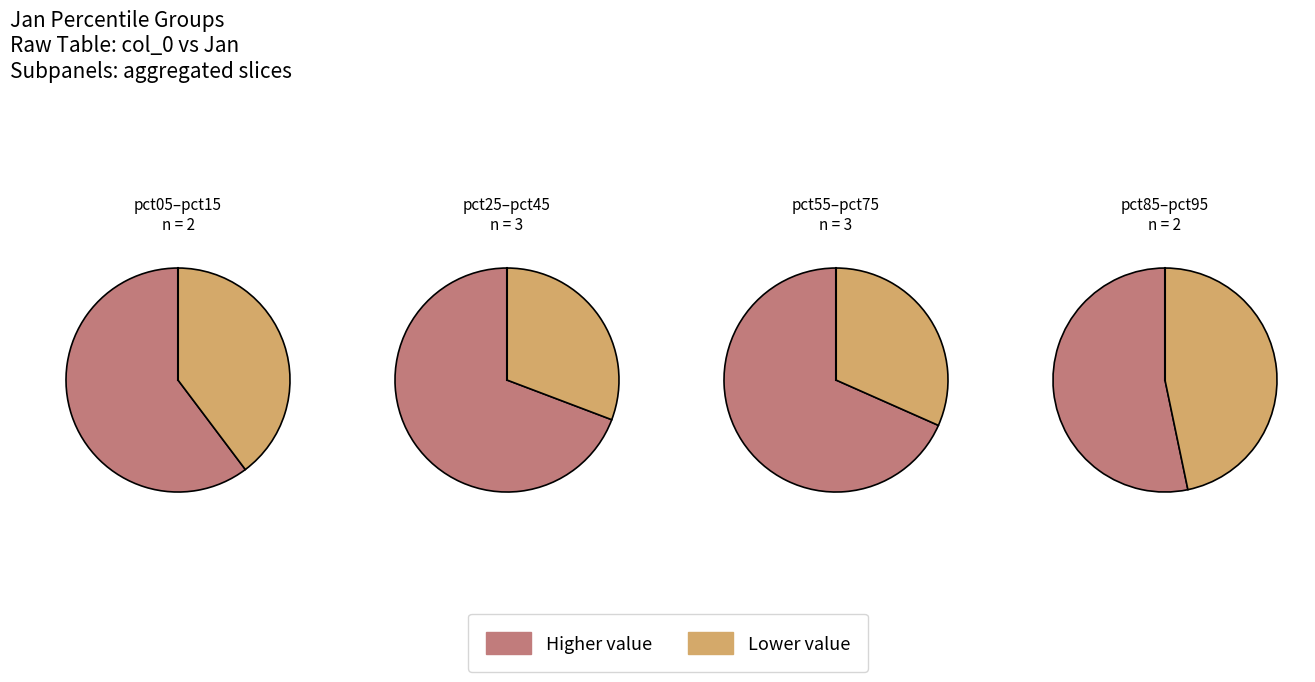

To the nearest percent, what is the difference between the pct55 and pct15 slice percentages?

4%